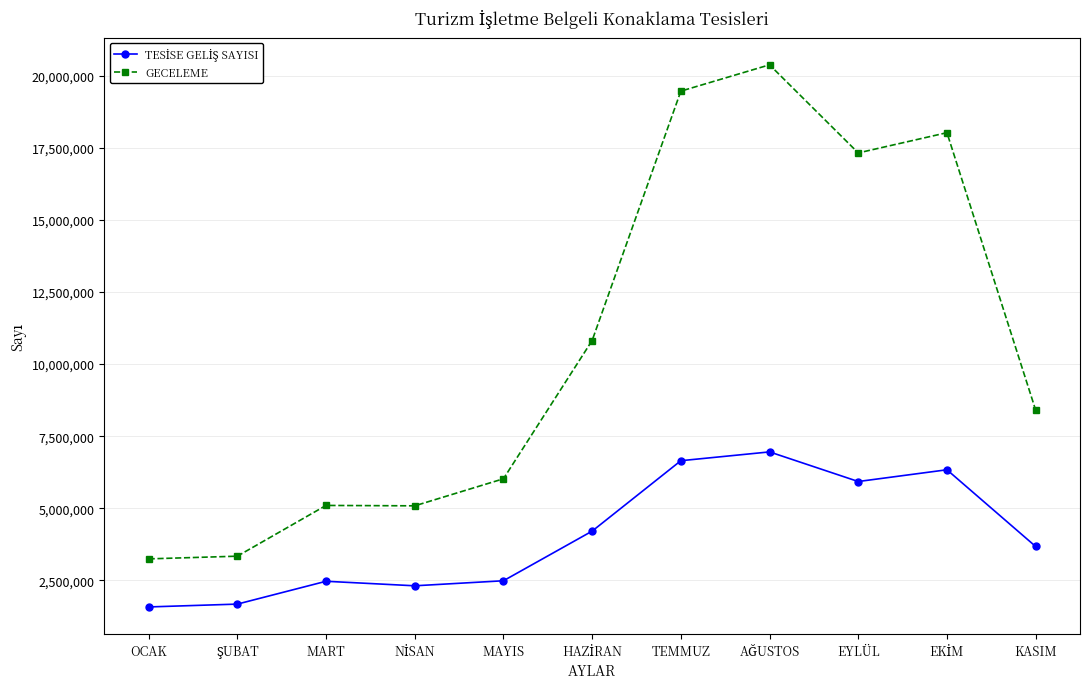

What is the sum of all GECELEME values?

117221942